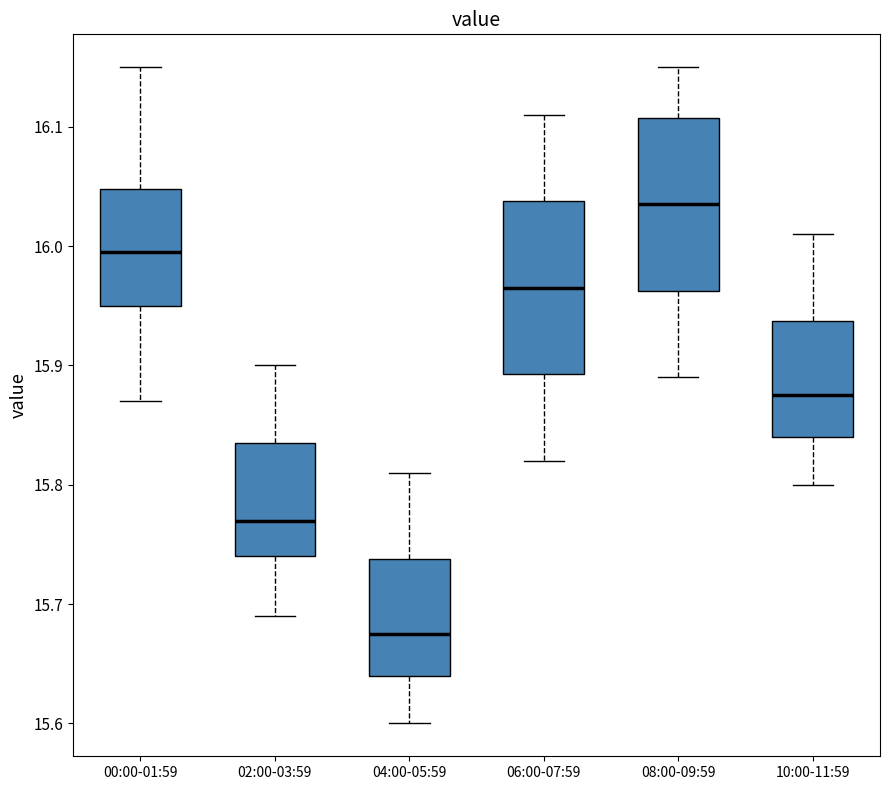

Reading left to right, read every box against the y-axis: the position of its median line, the range the box covers, and the ends of its whiskers. The values are not printed on the chart, so give them approximately, as read against the axis.

00:00-01:59: median 16.00, box 15.95 to 16.05, whiskers 15.87 to 16.15
02:00-03:59: median 15.77, box 15.74 to 15.84, whiskers 15.69 to 15.90
04:00-05:59: median 15.68, box 15.64 to 15.74, whiskers 15.60 to 15.81
06:00-07:59: median 15.97, box 15.89 to 16.04, whiskers 15.82 to 16.11
08:00-09:59: median 16.04, box 15.96 to 16.11, whiskers 15.89 to 16.15
10:00-11:59: median 15.88, box 15.84 to 15.94, whiskers 15.80 to 16.01